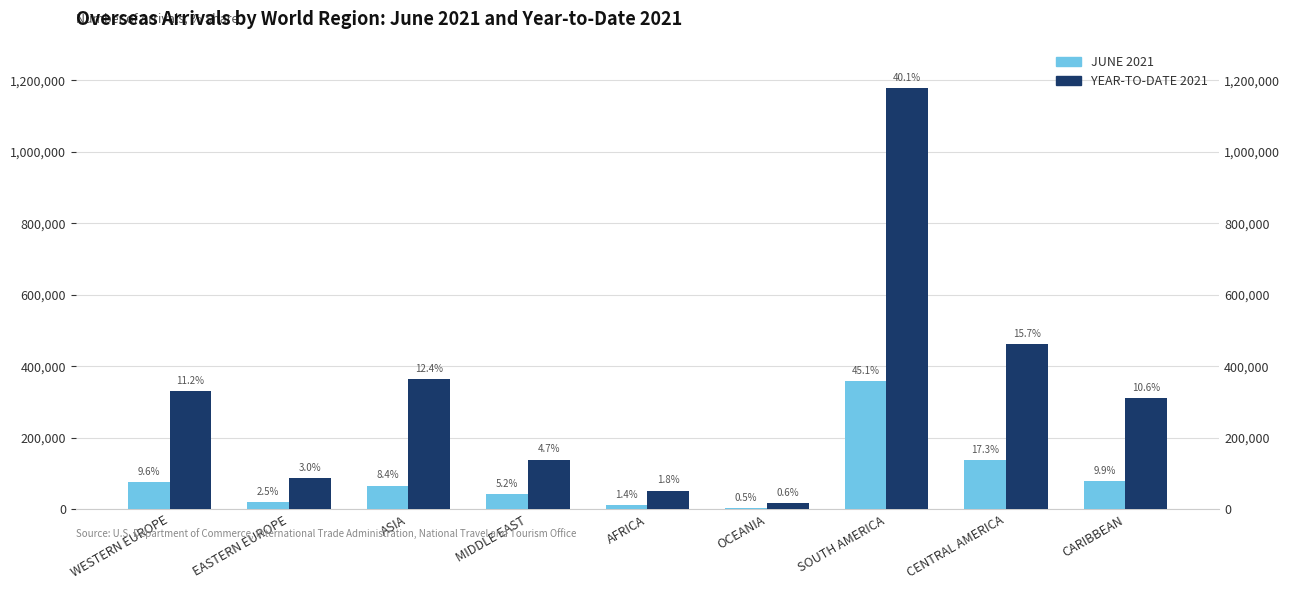

What are all the series names shown in the legend?

JUNE 2021, YEAR-TO-DATE 2021